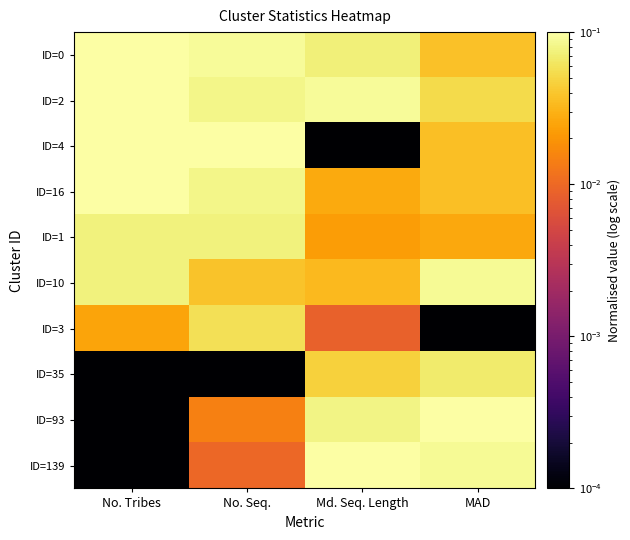

Which category has the lowest value across all series?

Md. Seq. Length